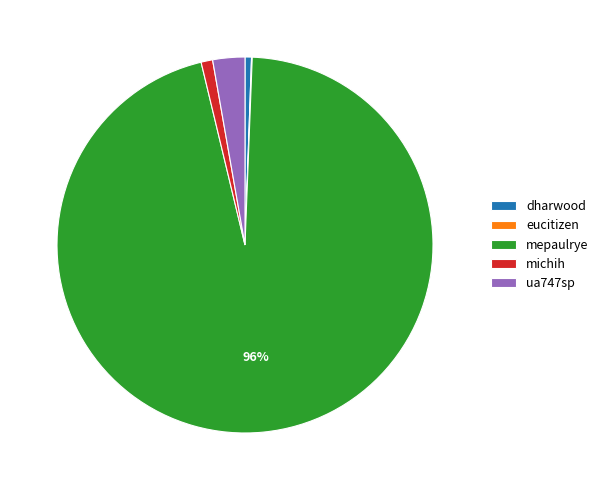

To the nearest percent, what portion does michih represent?

1%